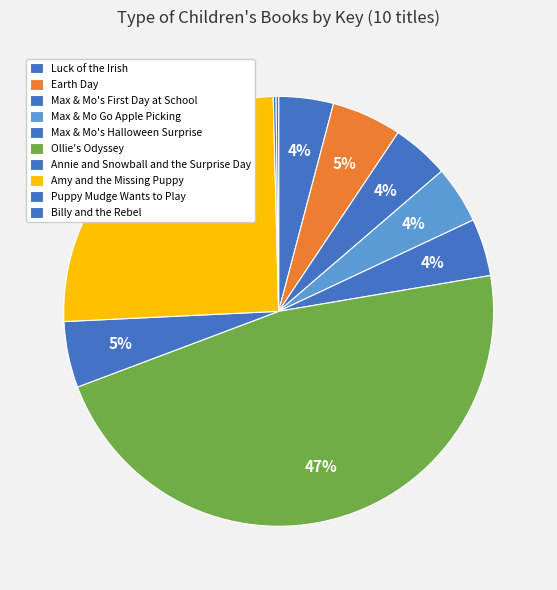

Which has a higher value, Billy and the Rebel or Earth Day?

Earth Day